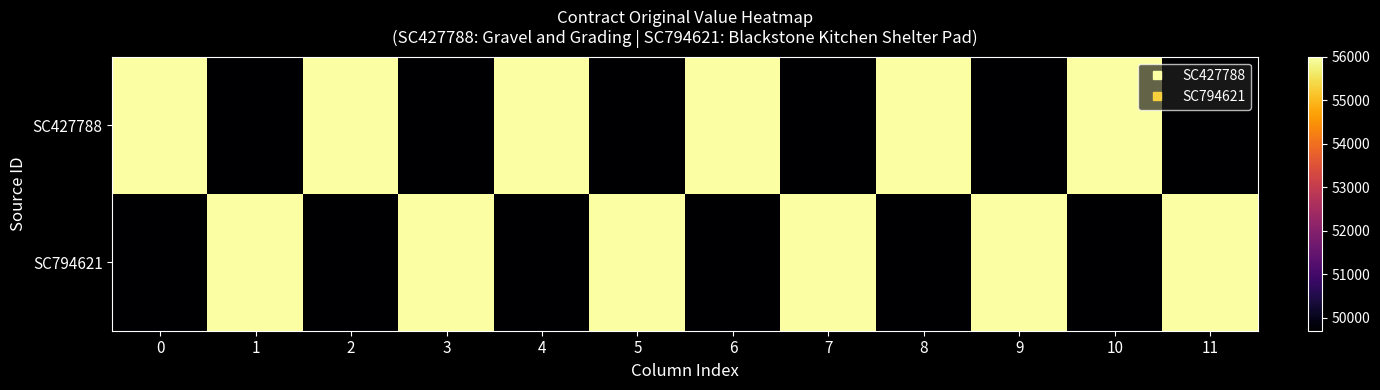

Rank the series by their maximum value, from highest to lowest.

row_0, row_1